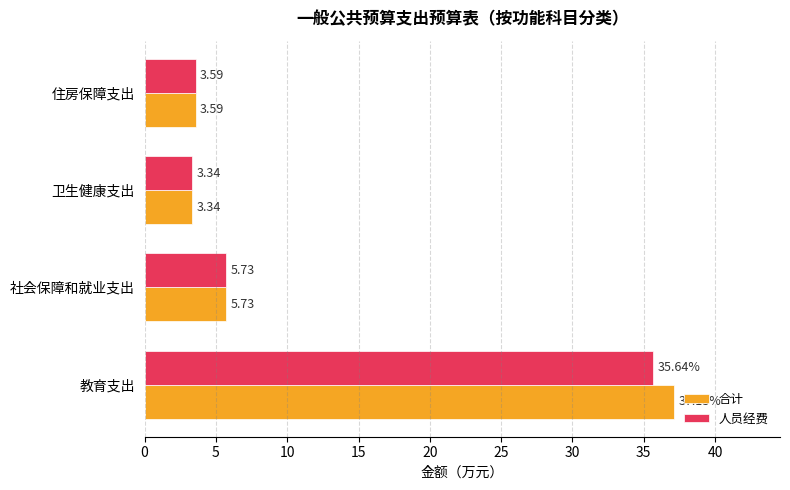

Rank the series by their average value, from lowest to highest.

人员经费, 合计